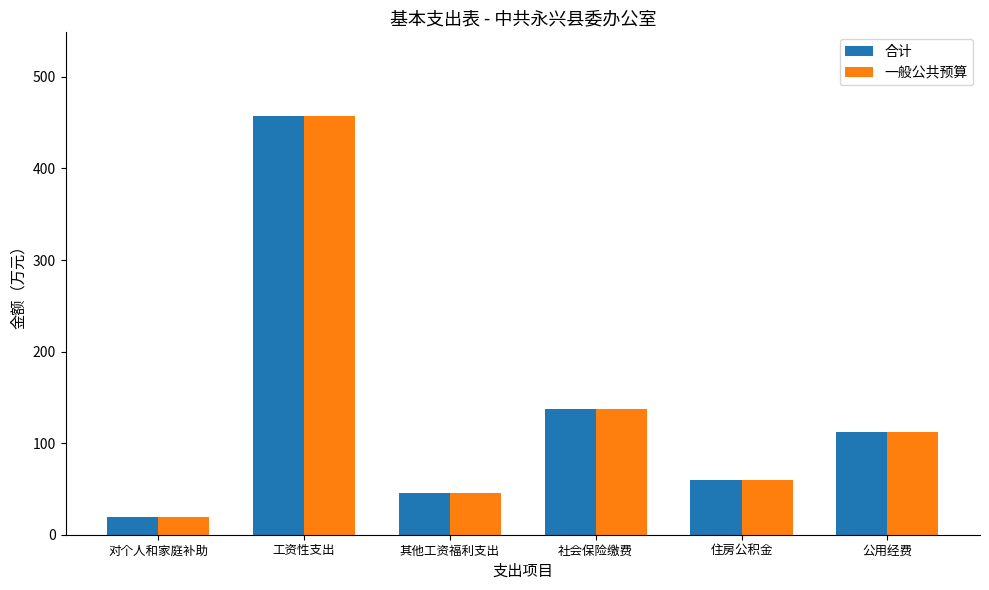

What position from the right is 公用经费?

1